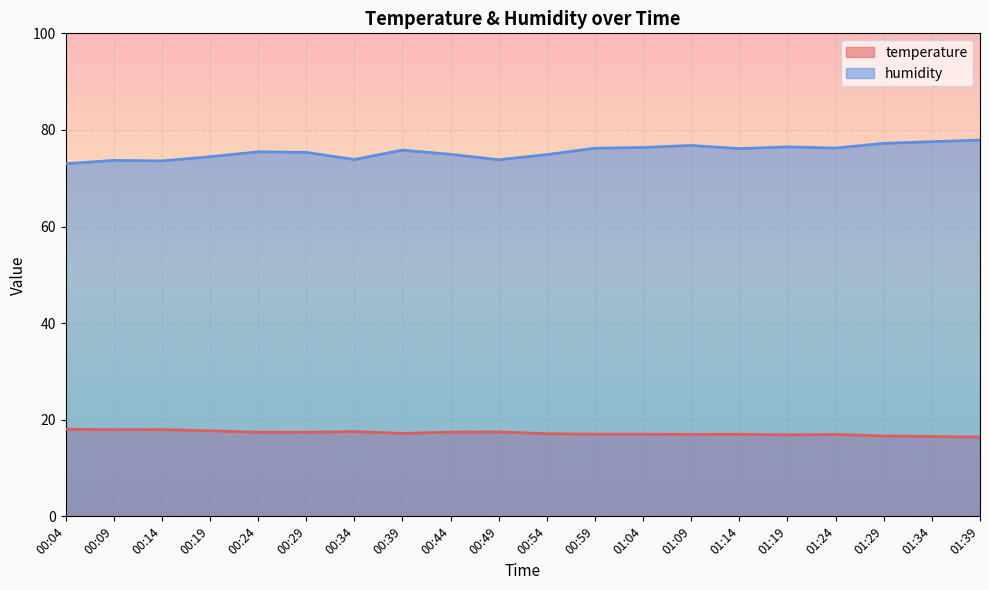

How many lines are shown in the chart?

2